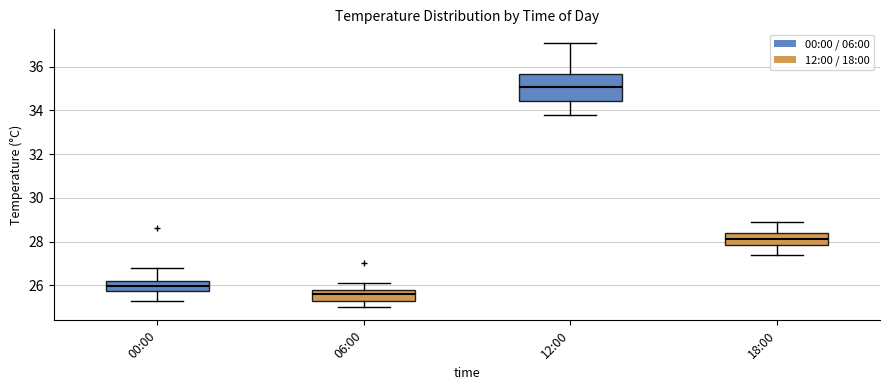

Reading left to right, transcribe this box plot: for each box, give where its median line is, the range the box spans, and where its two whiskers end, as read against the y-axis. The values are not printed on the chart, so give them approximately, as read against the axis.

00:00: median 26.0, box 25.8 to 26.2, whiskers 25.4 to 26.8
06:00: median 25.6, box 25.4 to 25.8, whiskers 25.0 to 26.2
12:00: median 35.0, box 34.4 to 35.6, whiskers 33.8 to 37.2
18:00: median 28.2, box 27.8 to 28.4, whiskers 27.4 to 29.0